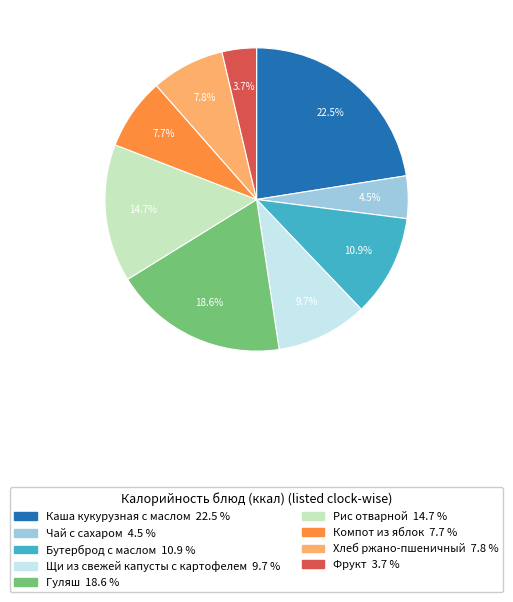

What is the ratio of the value at Компот из яблок to the value at Бутерброд с маслом?

0.7